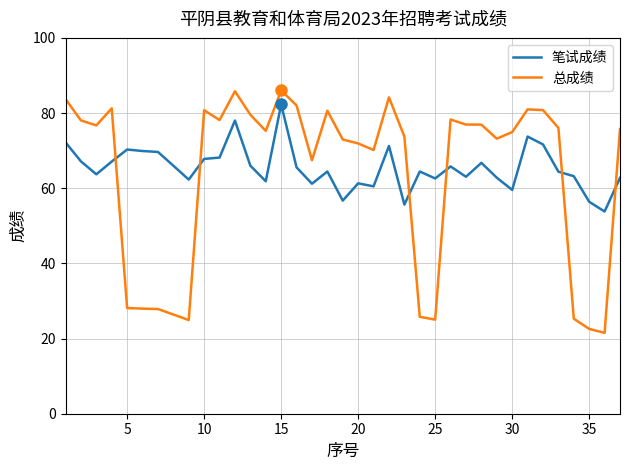

In 笔试成绩, how many points are lower than both neighbors (excluding endpoints)?

11